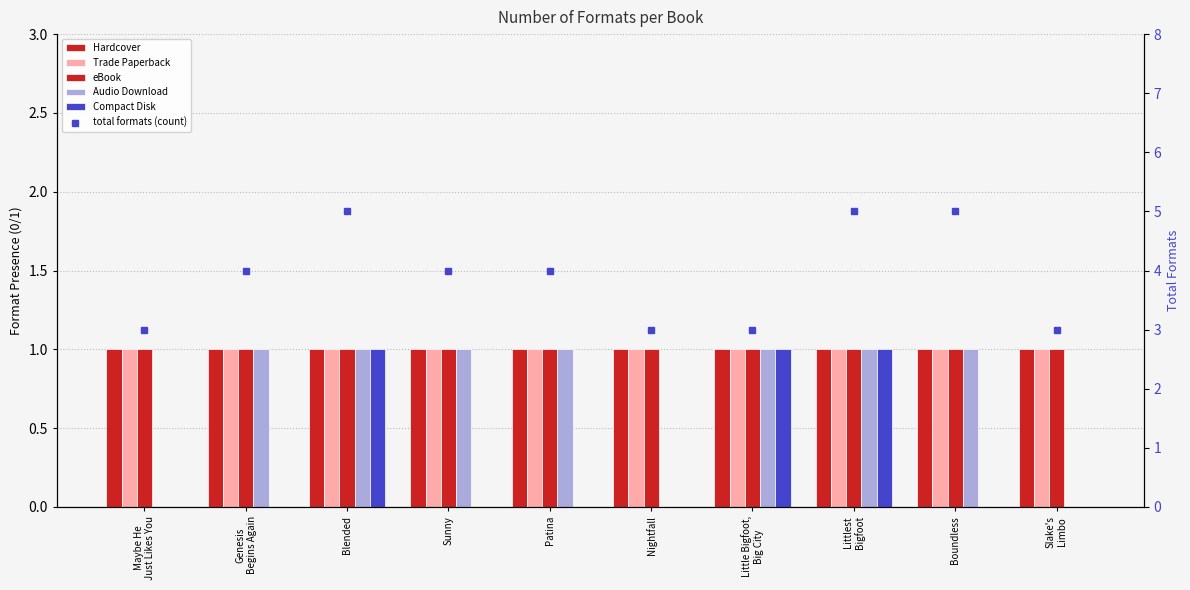

At which label does total formats (count) first exceed 4?

Blended